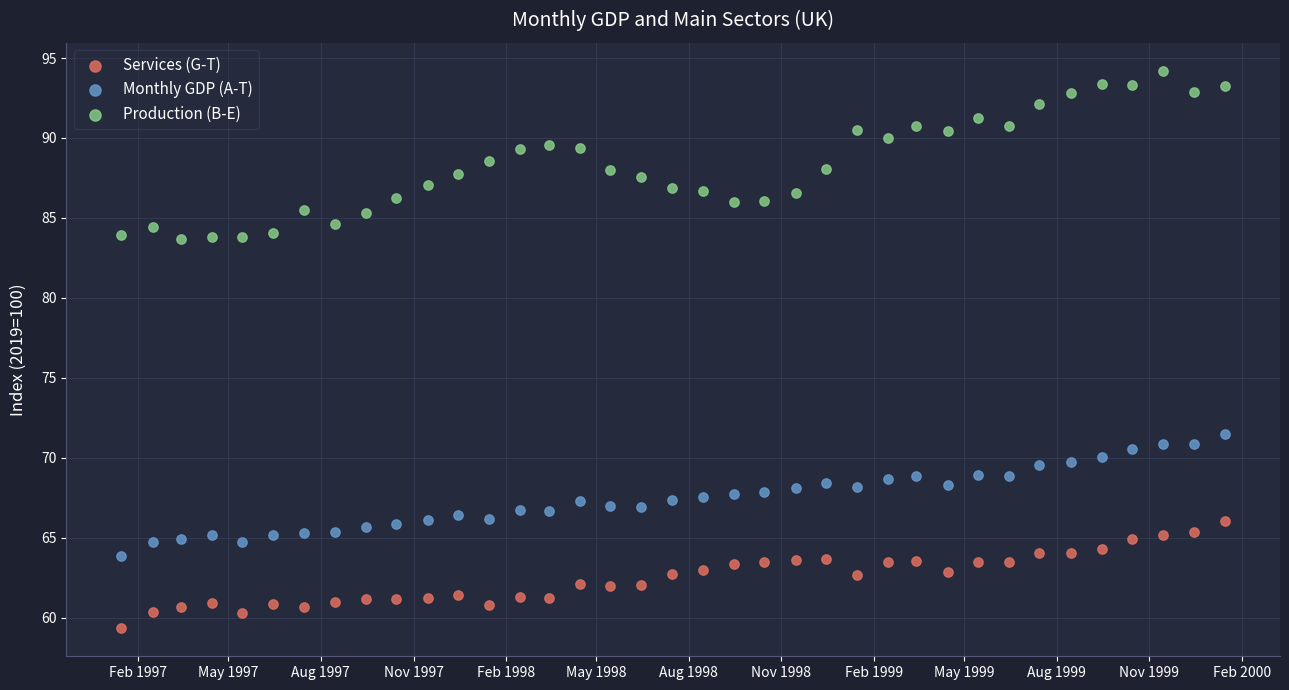

Which series reaches the minimum Y coordinate?

Services (G-T)